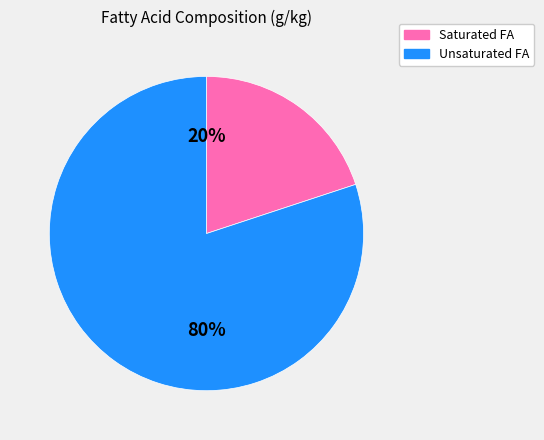

Does any single category account for the majority?

Yes